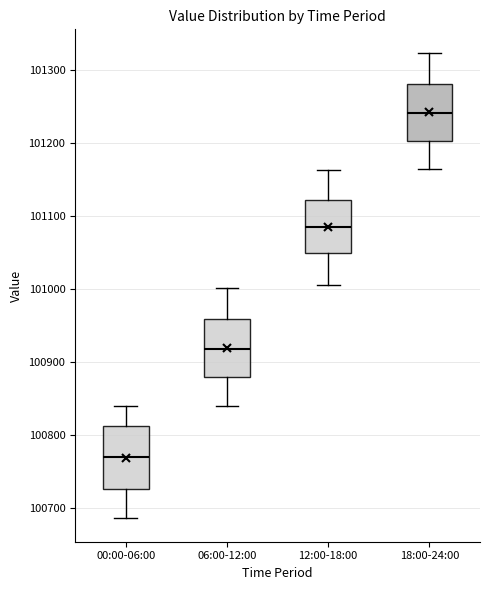

Reading left to right, transcribe this box plot: for each box, give where its median line is, the range the box spans, and where its two whiskers end, as read against the y-axis. The values are not printed on the chart, so give them approximately, as read against the axis.

00:00-06:00: median 100770, box 100730 to 100810, whiskers 100690 to 100840
06:00-12:00: median 100920, box 100880 to 100960, whiskers 100840 to 101000
12:00-18:00: median 101090, box 101050 to 101120, whiskers 101010 to 101160
18:00-24:00: median 101240, box 101200 to 101280, whiskers 101170 to 101320